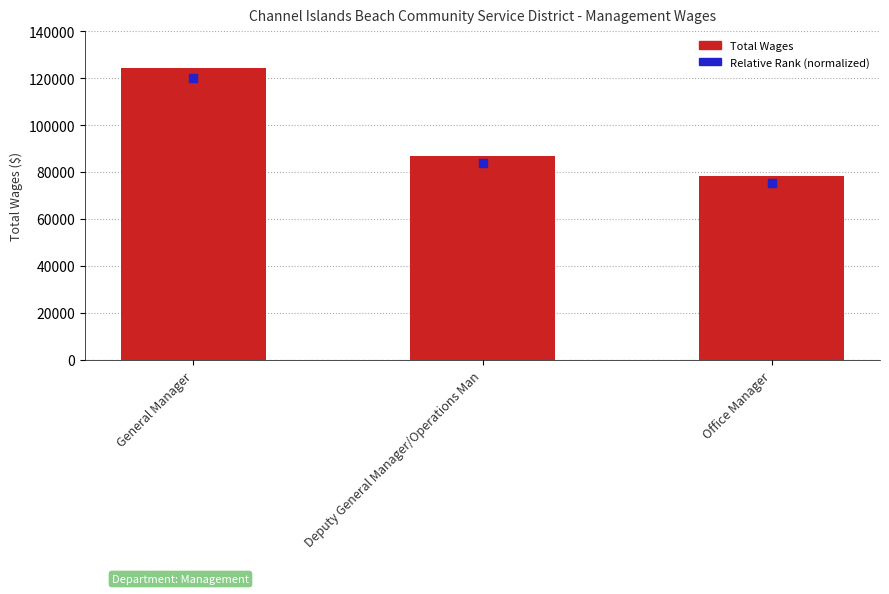

Is the value of Total Wages at Deputy General Manager/Operations Man greater than the value of Relative Rank (normalized) at Deputy General Manager/Operations Man?

Yes